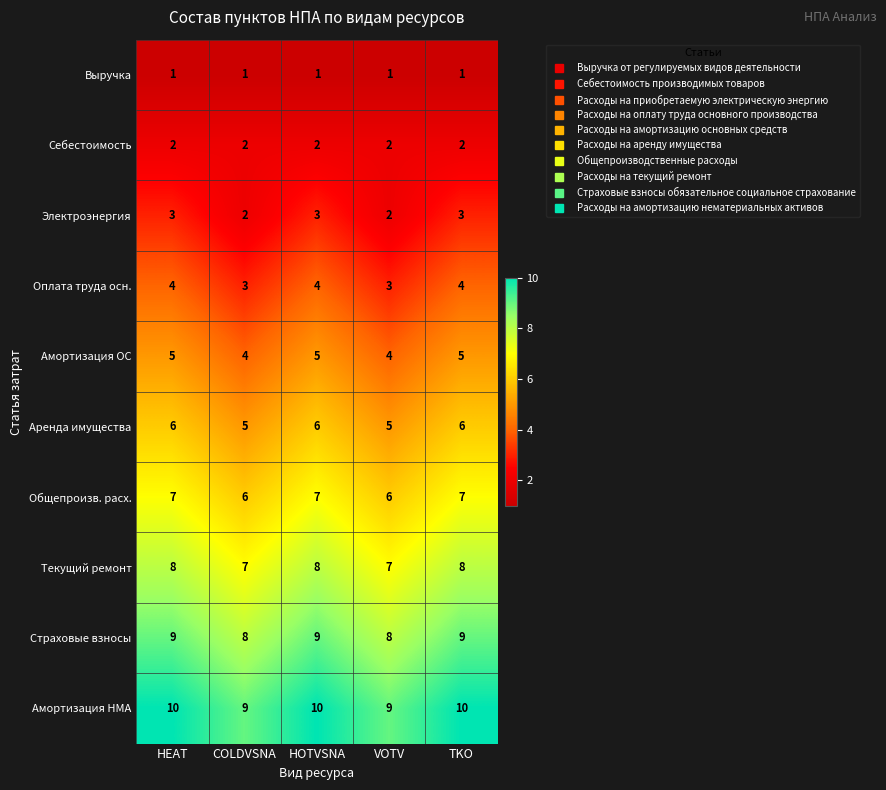

The Страховые взносы series shows 13 at COLDVSNA. True or false?

False